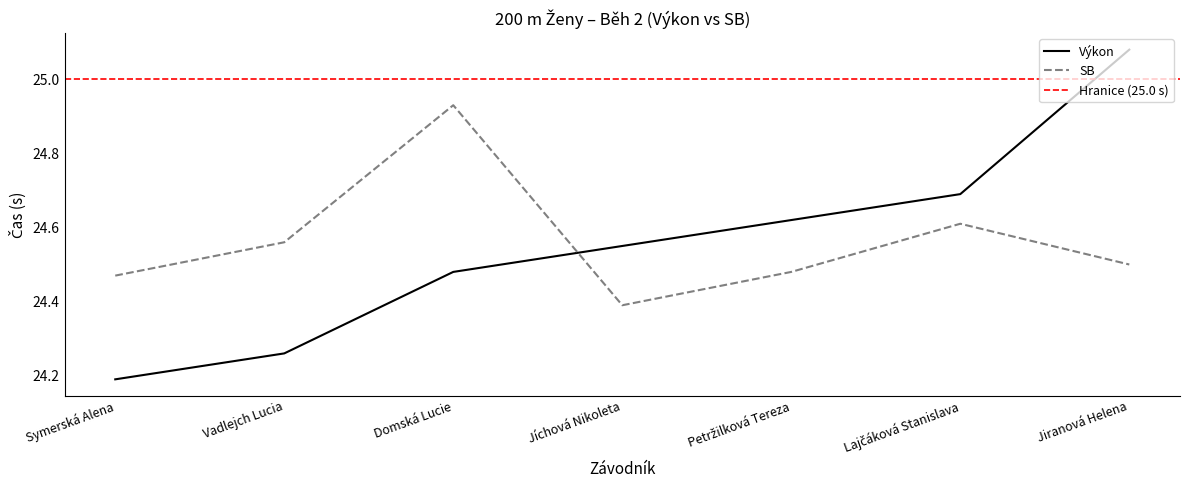

List the series in order of their overall mean, lowest first.

Výkon, SB